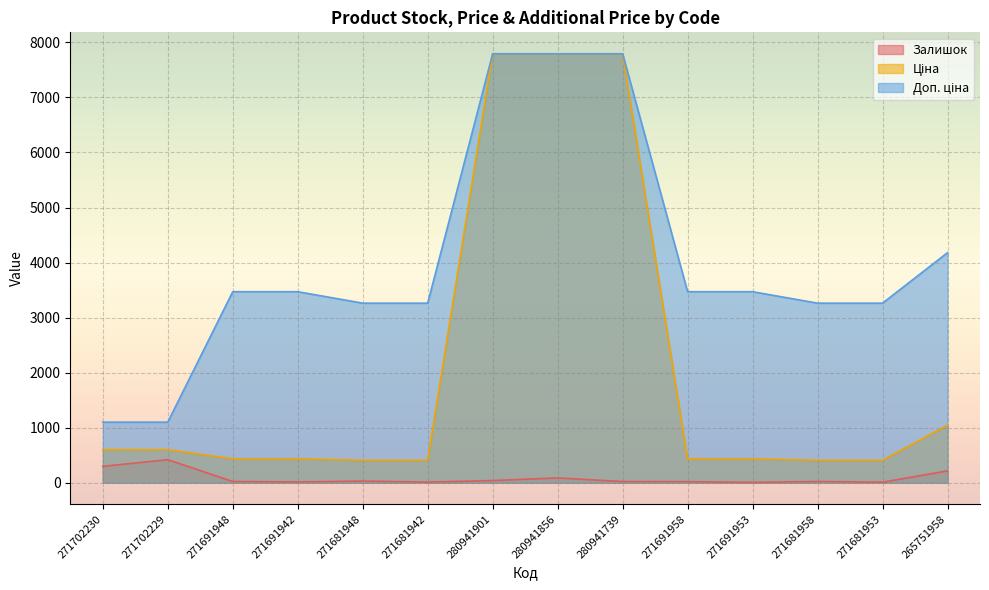

Which series has the widest spread of values?

Ціна